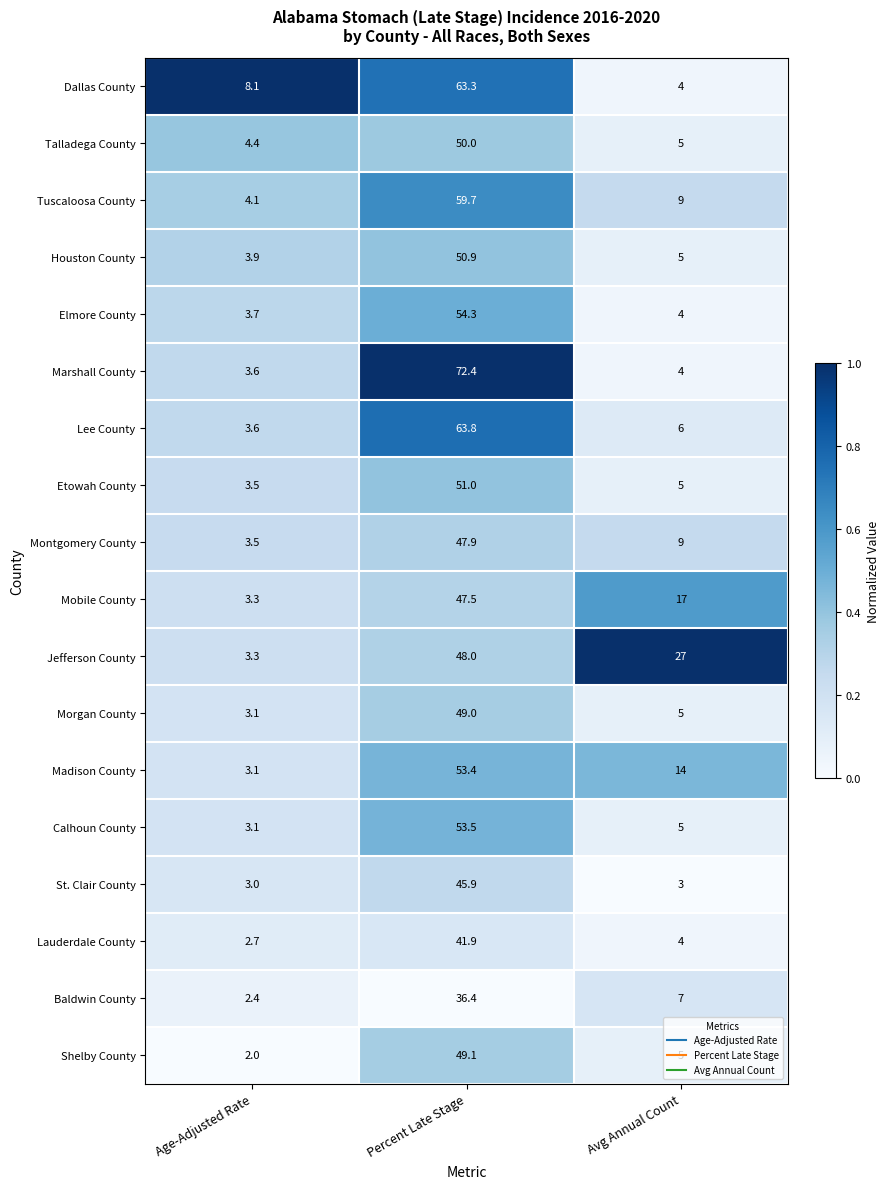

Which series has the largest total across all categories?

Marshall County